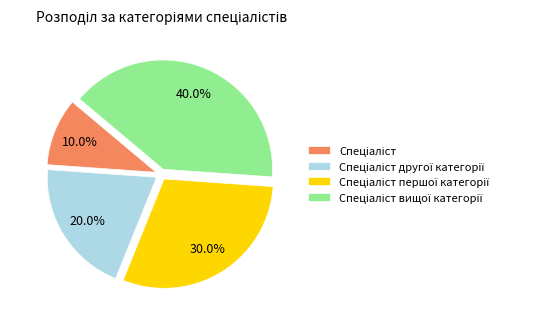

Does any single category account for the majority?

No